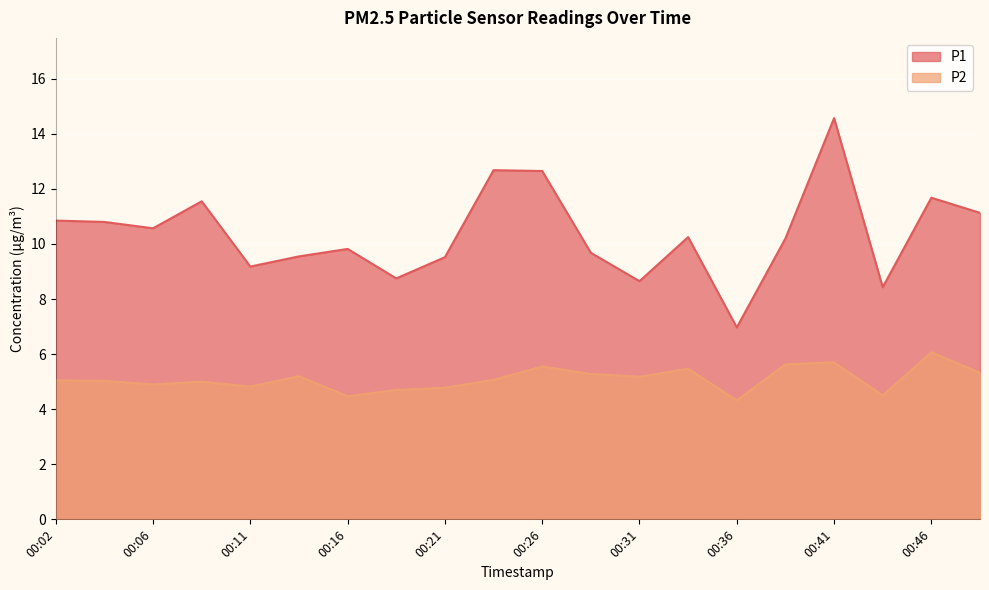

Where is the first local minimum for P1?

00:06